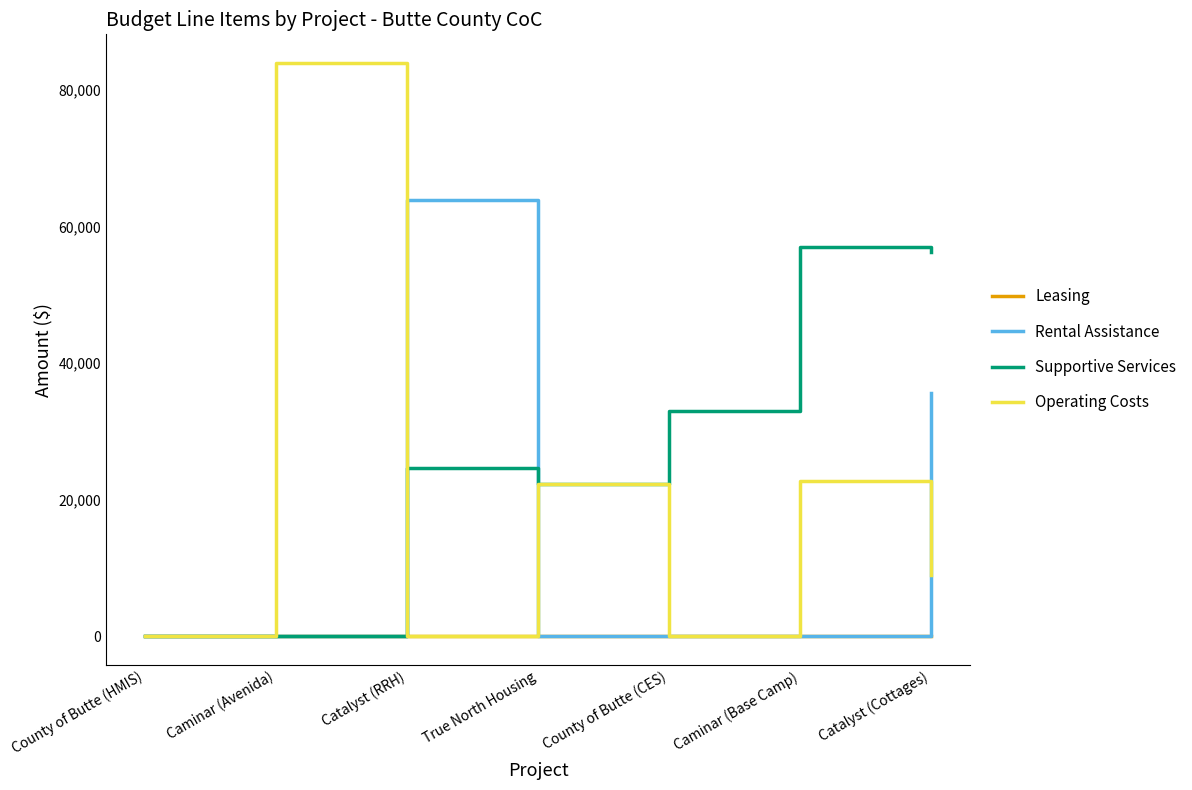

What is the difference between the highest and lowest values at County of Butte (CES)?

32979